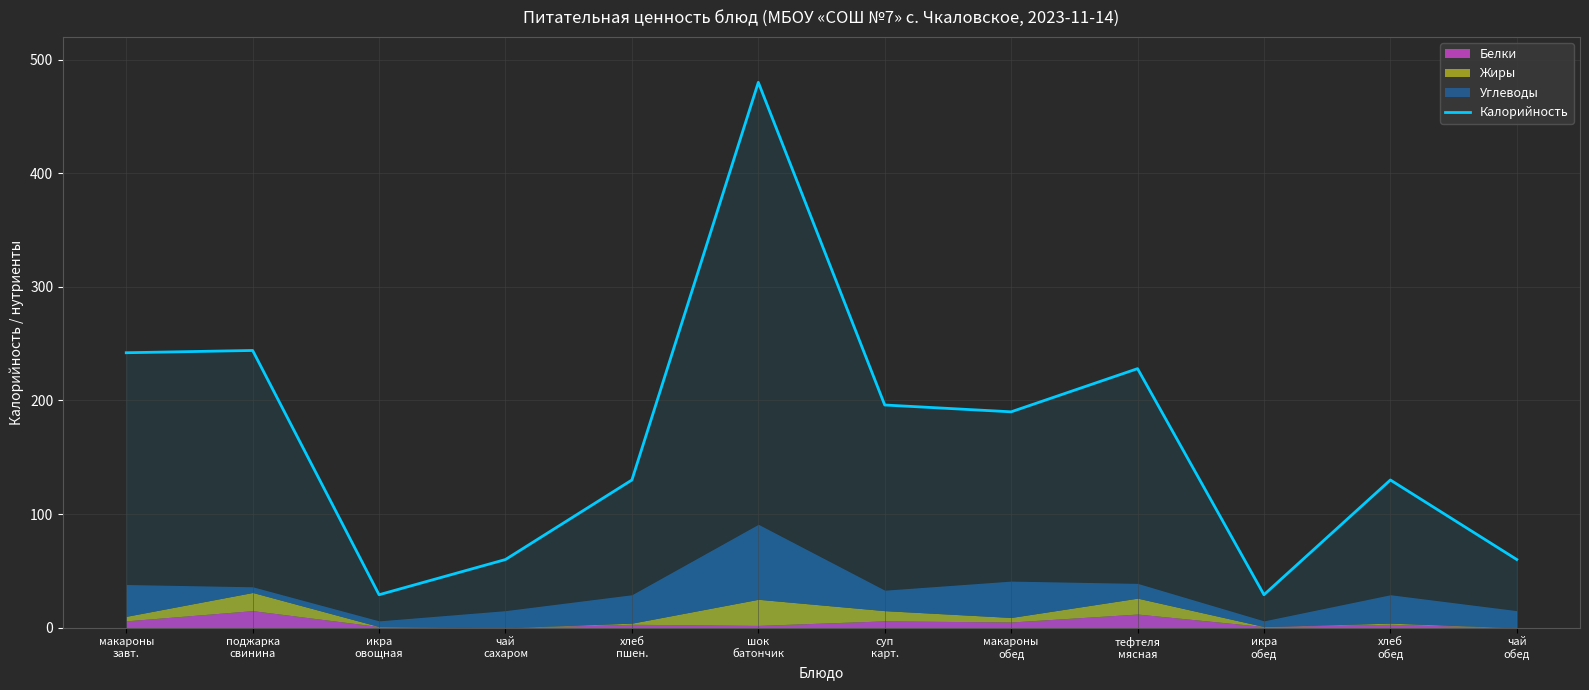

Reading left to right, transcribe all the data shown in this chart.

макароны
завт.=242	поджарка
свинина=244	икра
овощная=29	чай
сахаром=60	хлеб
пшен.=130	шок
батончик=480	суп
карт.=196	макароны
обед=190	тефтеля
мясная=228	икра
обед=29	хлеб
обед=130	чай
обед=60